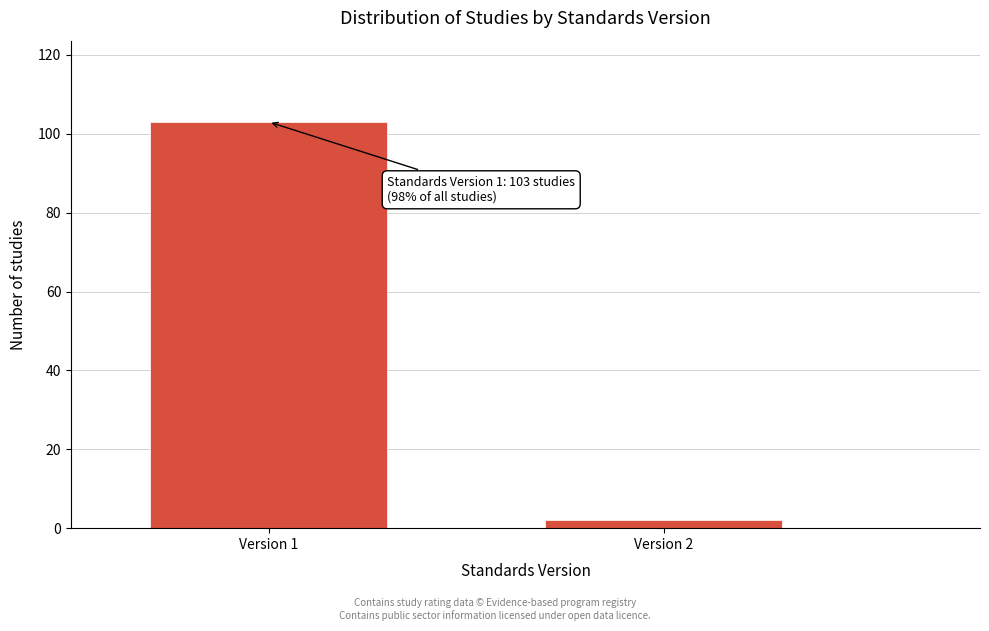

Reading left to right, transcribe all the data shown in this chart.

103	2